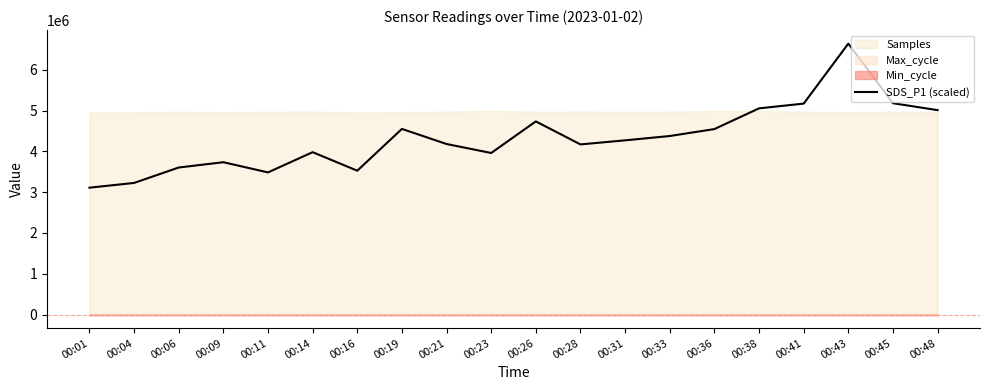

List the labels in order of value, smallest first.

00:01, 00:04, 00:11, 00:16, 00:06, 00:09, 00:23, 00:14, 00:28, 00:21, 00:31, 00:33, 00:36, 00:19, 00:26, 00:48, 00:38, 00:41, 00:45, 00:43